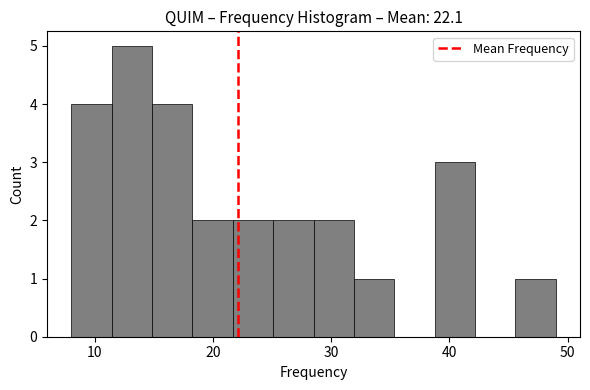

Around what value on the x-axis is the tallest bar? Give the approximate position of its centre, as read against the axis.

13